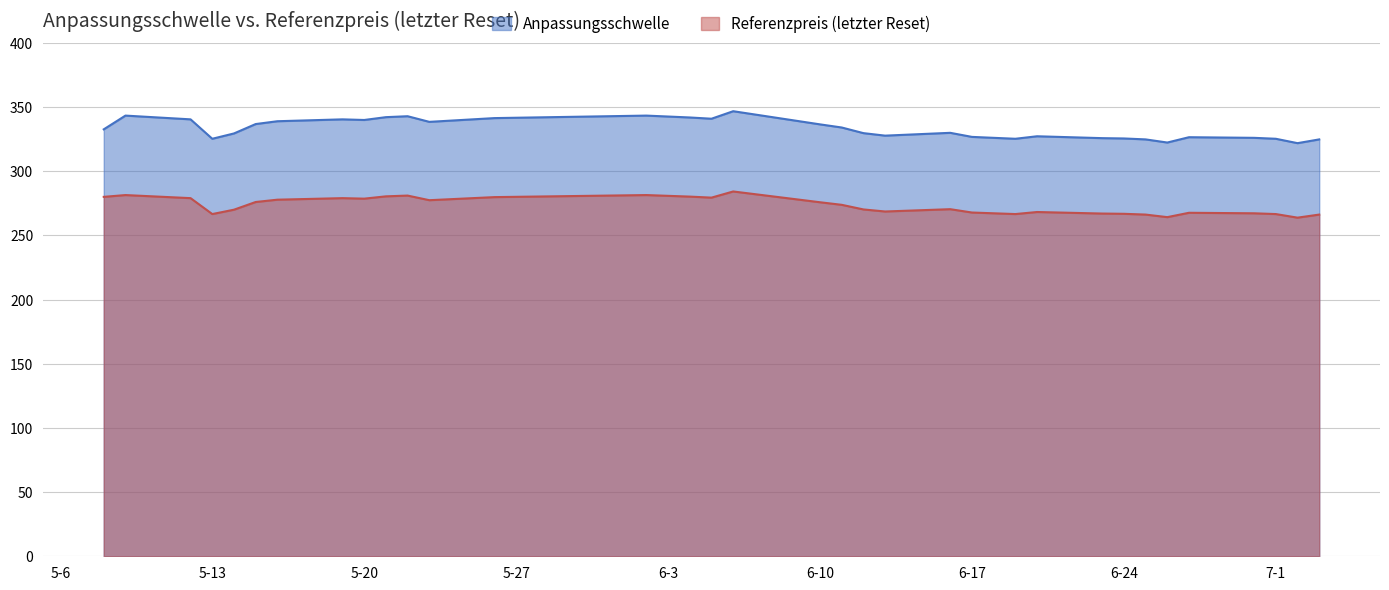

How many lines are shown in the chart?

2